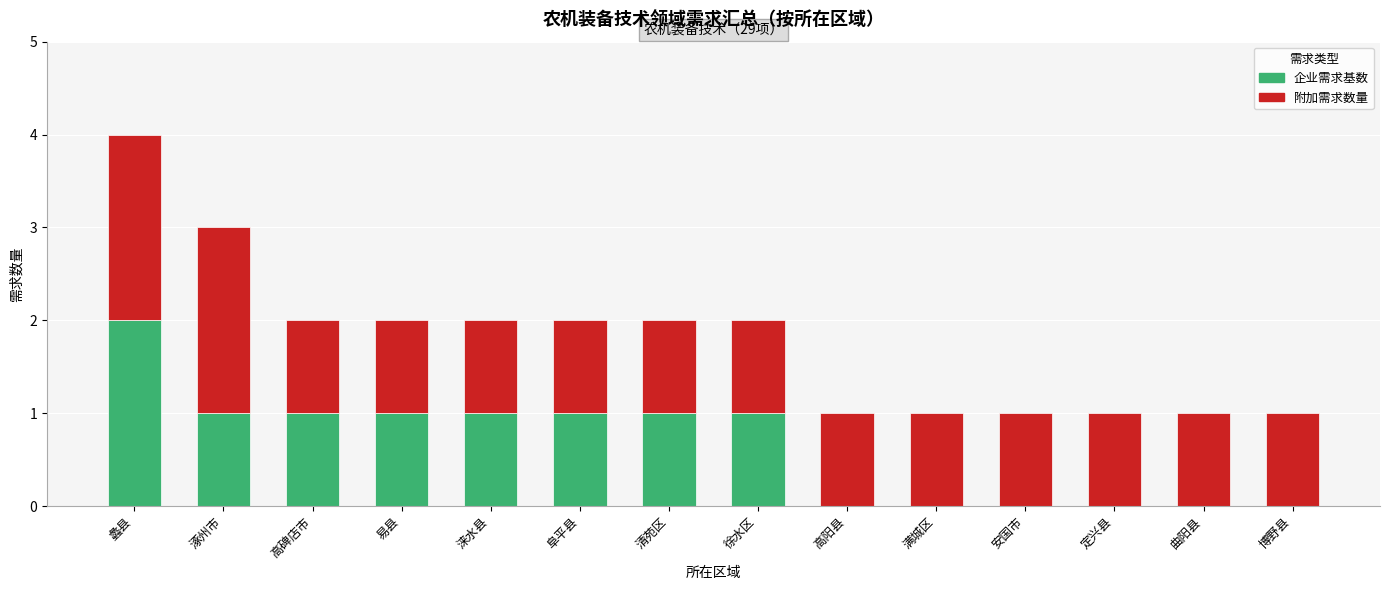

Which category has the highest value in the 企业需求基数 series?

蠡县